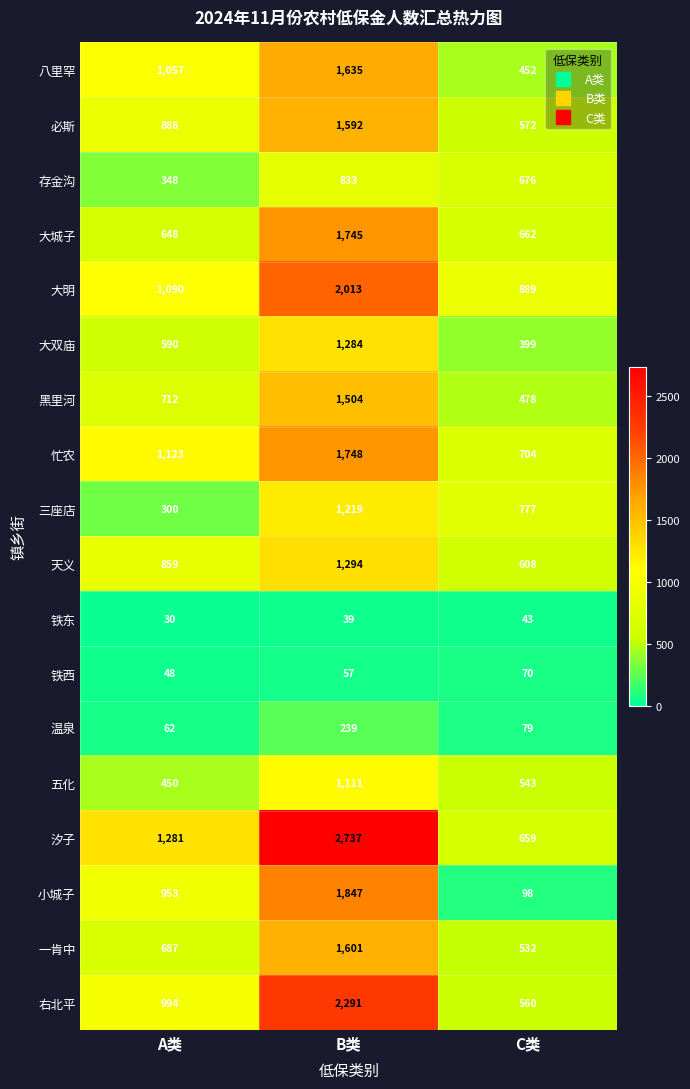

Which category has the lowest value in the 大双庙 series?

C类